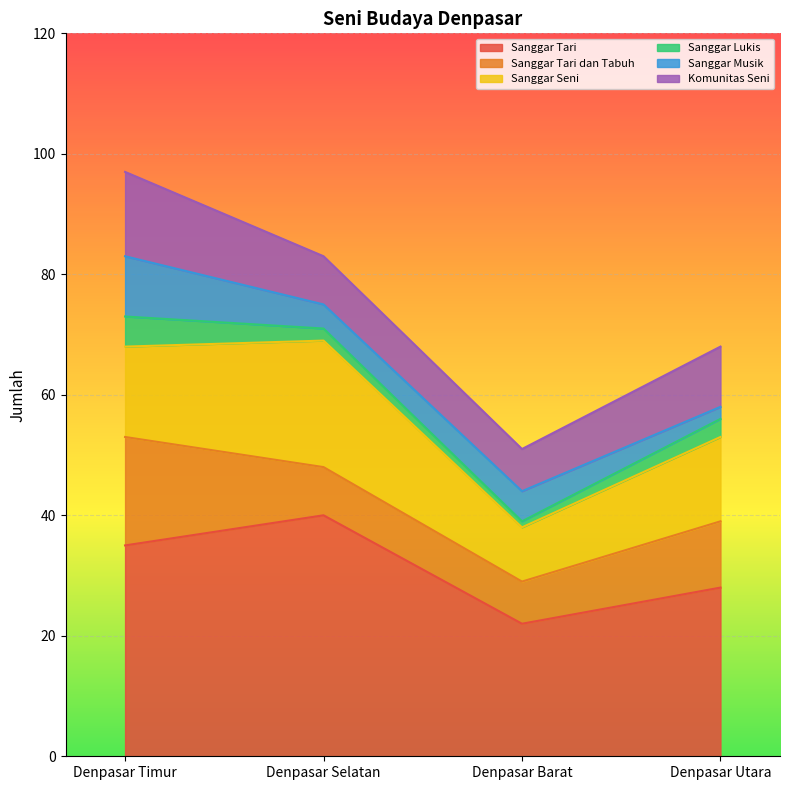

Reading left to right, list all the values displayed in this chart.

Sanggar Tari: Denpasar Timur=35	Denpasar Selatan=40	Denpasar Barat=22	Denpasar Utara=28
Sanggar Tari dan Tabuh: Denpasar Timur=18	Denpasar Selatan=8	Denpasar Barat=7	Denpasar Utara=11
Sanggar Seni: Denpasar Timur=15	Denpasar Selatan=21	Denpasar Barat=9	Denpasar Utara=14
Sanggar Lukis: Denpasar Timur=5	Denpasar Selatan=2	Denpasar Barat=1	Denpasar Utara=3
Sanggar Musik: Denpasar Timur=10	Denpasar Selatan=4	Denpasar Barat=5	Denpasar Utara=2
Komunitas Seni: Denpasar Timur=14	Denpasar Selatan=8	Denpasar Barat=7	Denpasar Utara=10